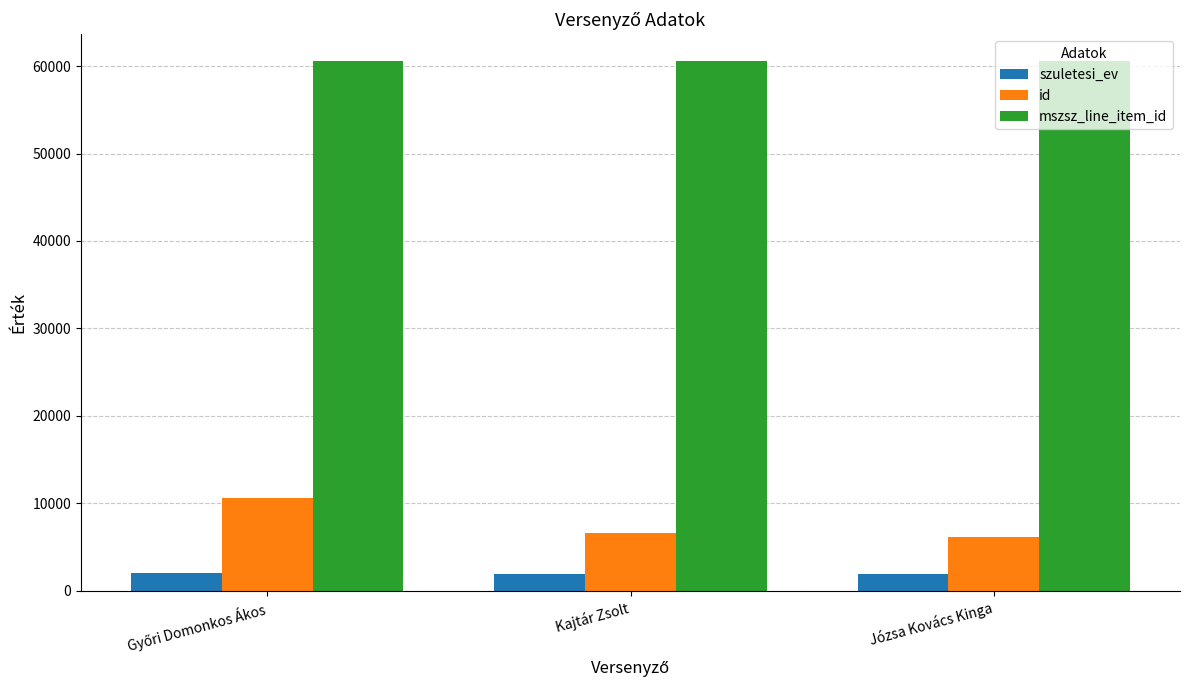

What is the sum of the mszsz_line_item_id values at Kajtár Zsolt and Józsa Kovács Kinga?

121210